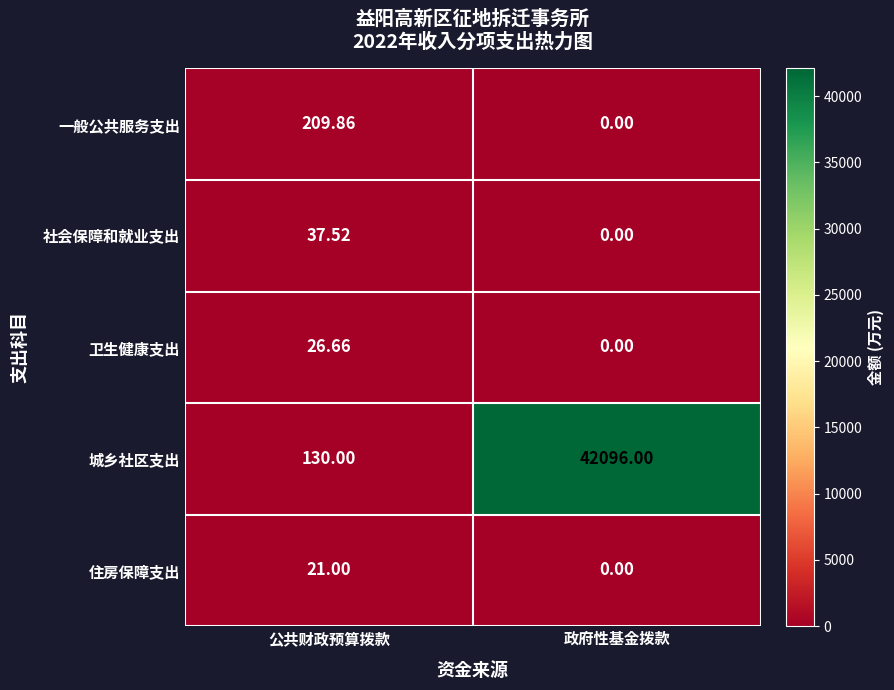

At which label is 城乡社区支出 closest to 21113?

公共财政预算拨款